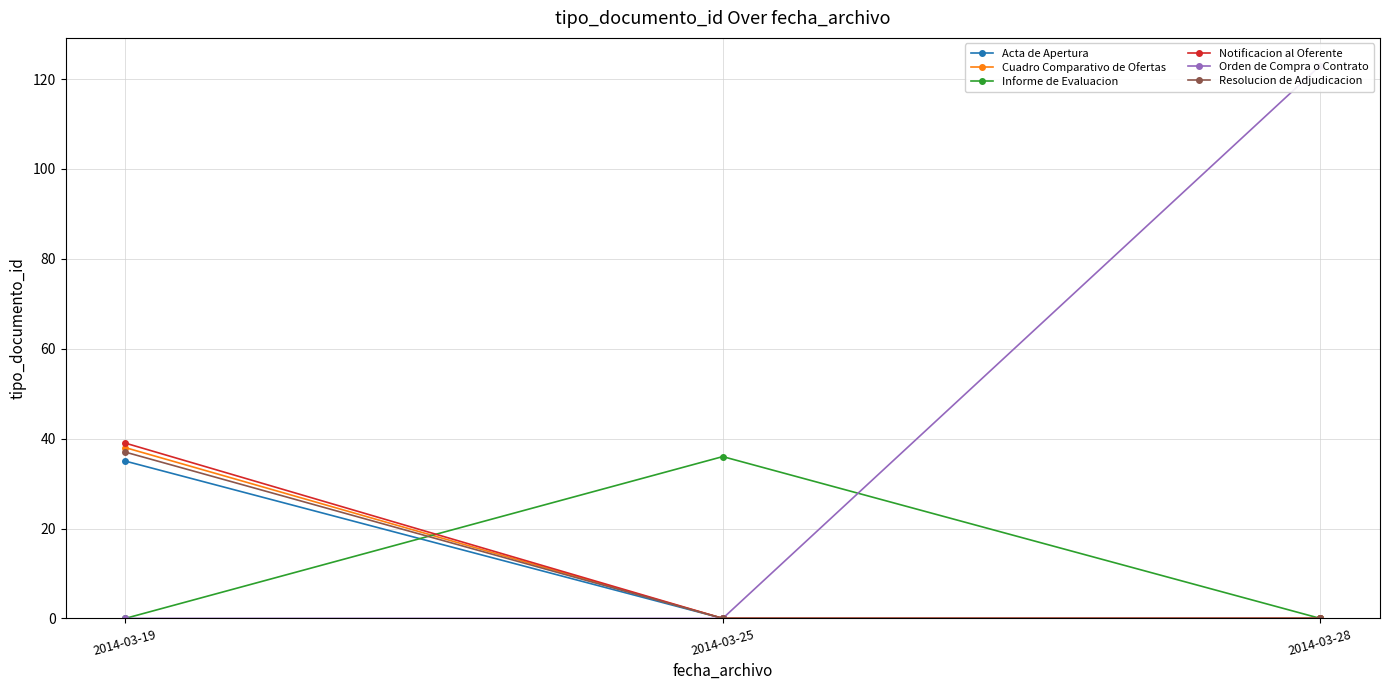

Is it true that Notificacion al Oferente equals 12 at 2014-03-28?

False